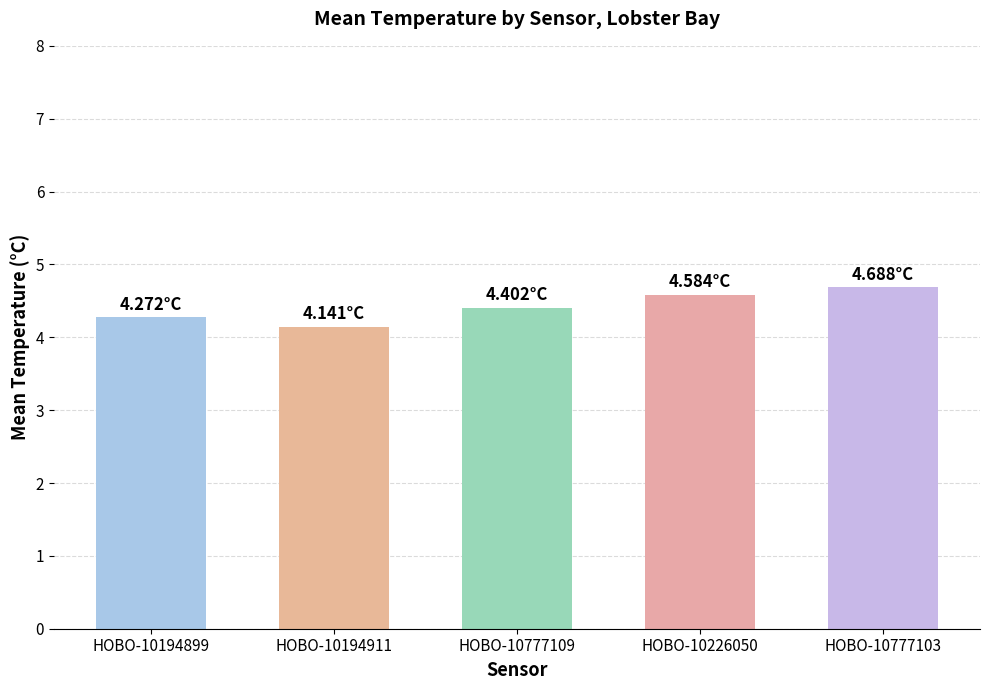

Reading right to left, extract all data points from this chart.

4.7	4.6	4.4	4.1	4.3